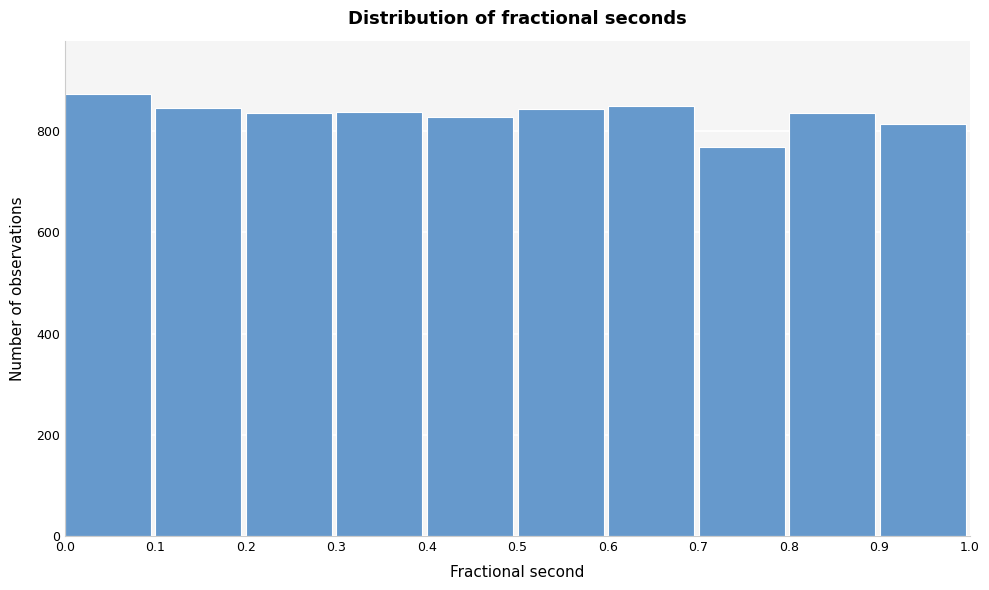

Over which range of the x-axis is the bar tallest?

0.0 to 0.1